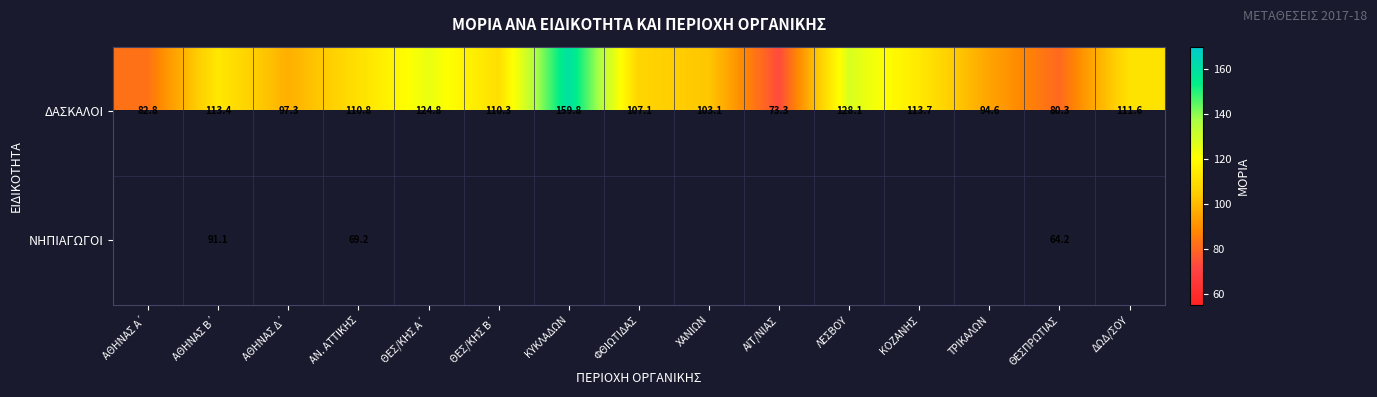

At which category does the chart reach its minimum across all series?

ΘΕΣΠΡΩΤΙΑΣ